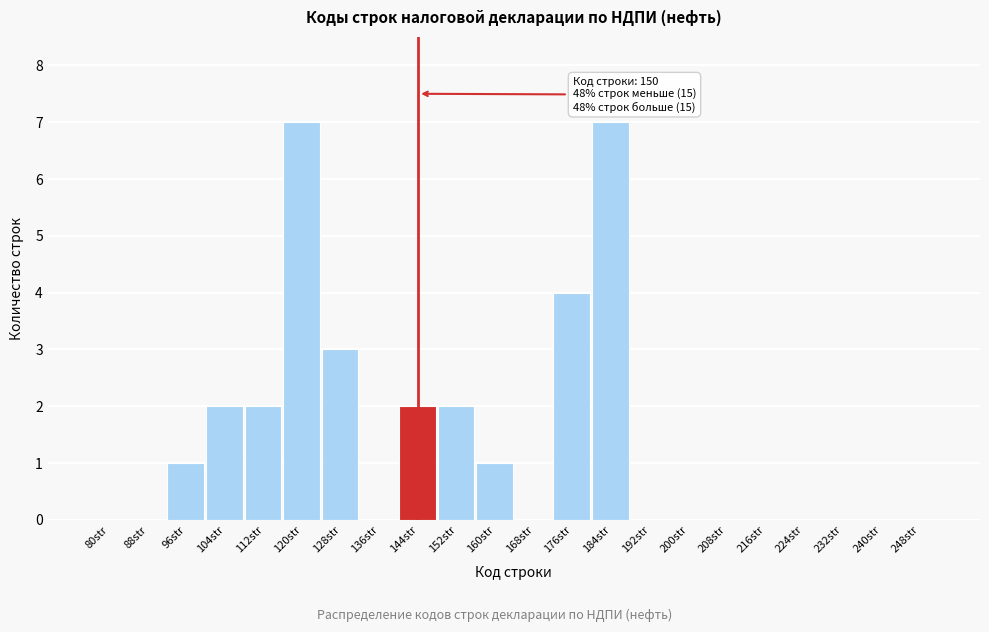

Reading left to right, list all the values displayed in this chart.

80str=0	88str=0	96str=1	104str=2	112str=2	120str=7	128str=3	136str=0	144str=2	152str=2	160str=1	168str=0	176str=4	184str=7	192str=0	200str=0	208str=0	216str=0	224str=0	232str=0	240str=0	248str=0